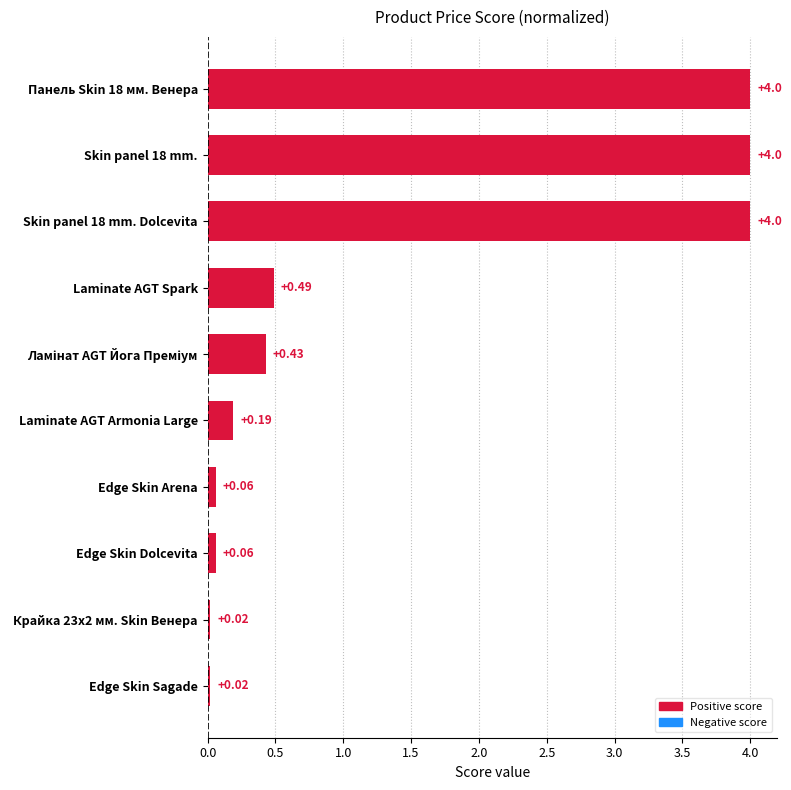

What is the sum of all values?

13.3